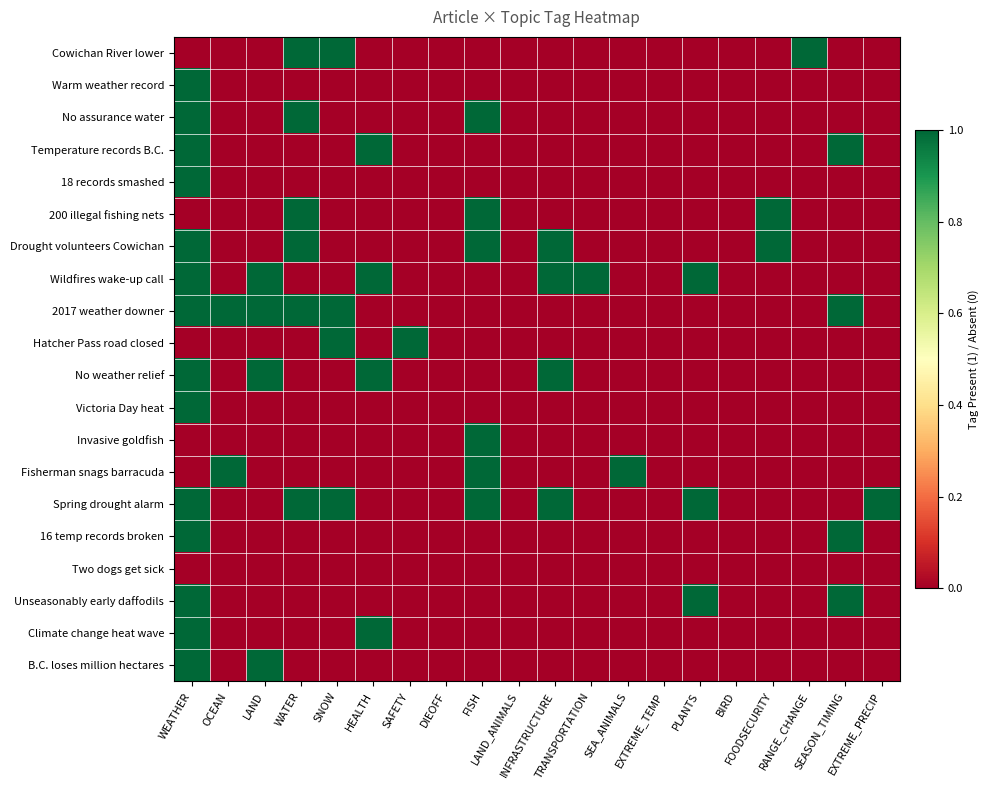

Between FOODSECURITY and RANGE_CHANGE, which series saw the biggest shift?

Cowichan River lower